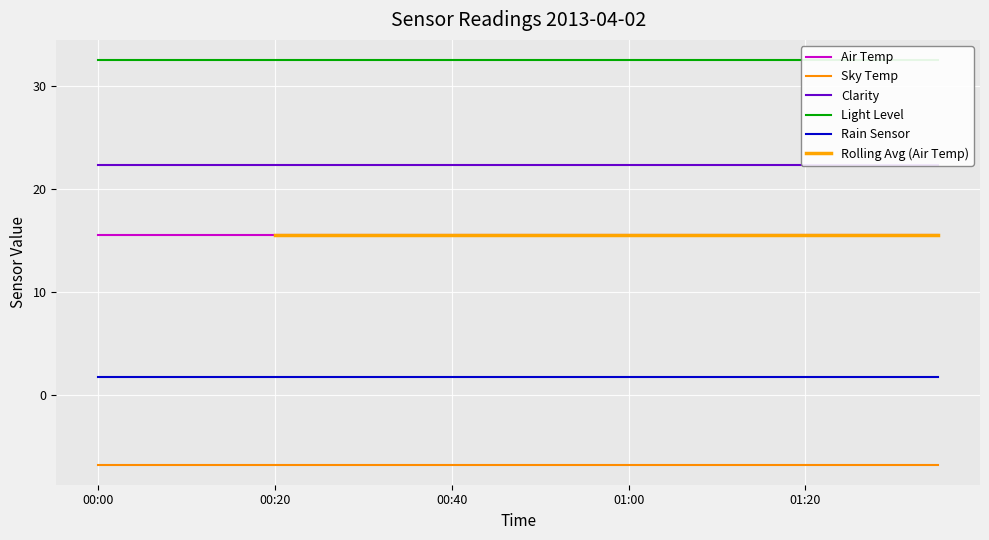

What is the label of the 4th point from the left?

00:15